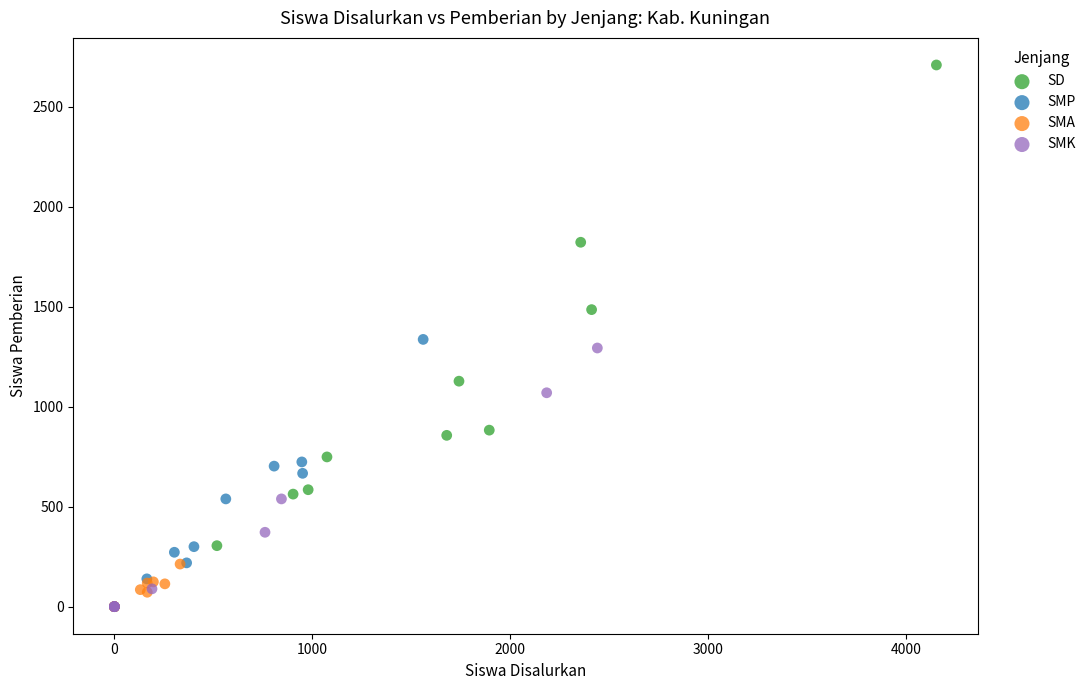

Which series contains the highest Y value?

SD